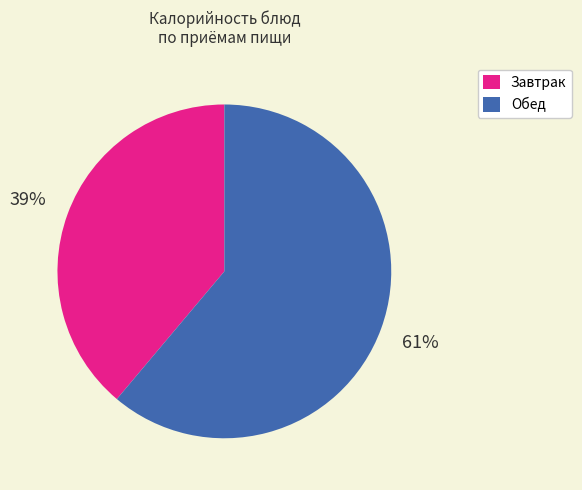

Does any single category account for the majority?

Yes